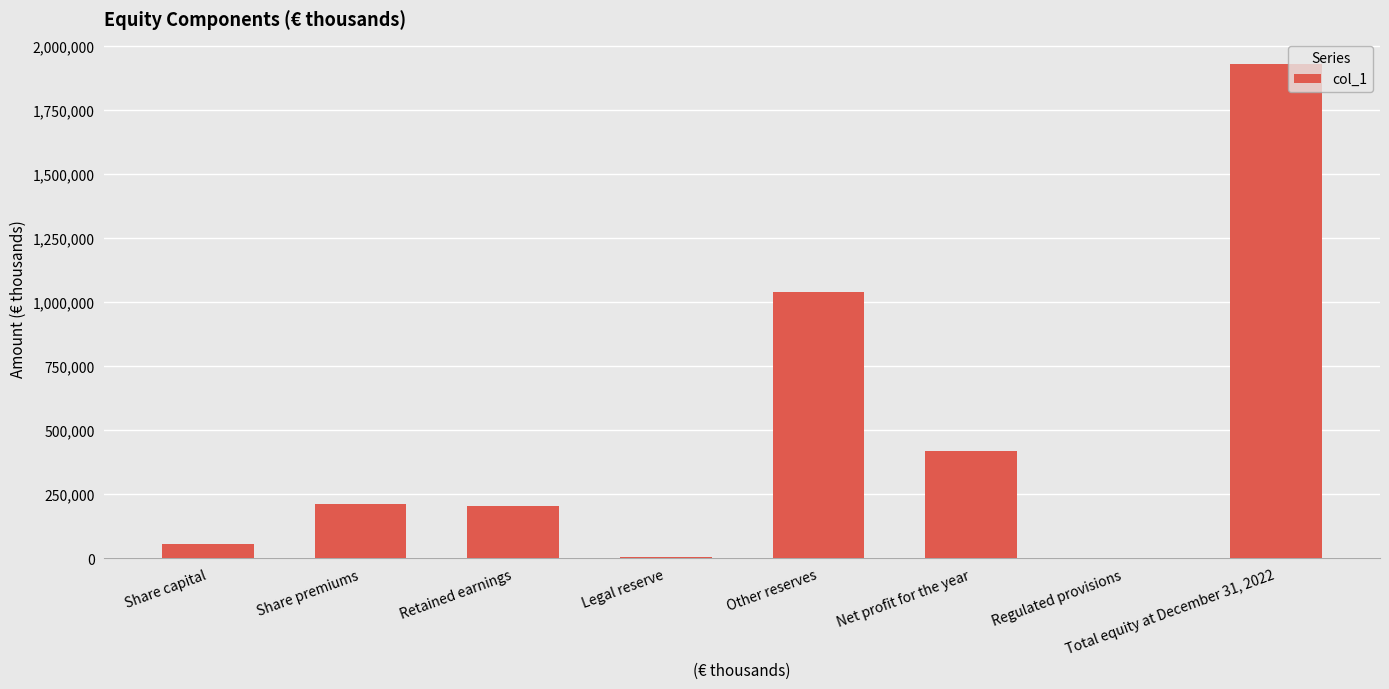

What is the change in value from Retained earnings to Total equity at December 31, 2022?

+1729837